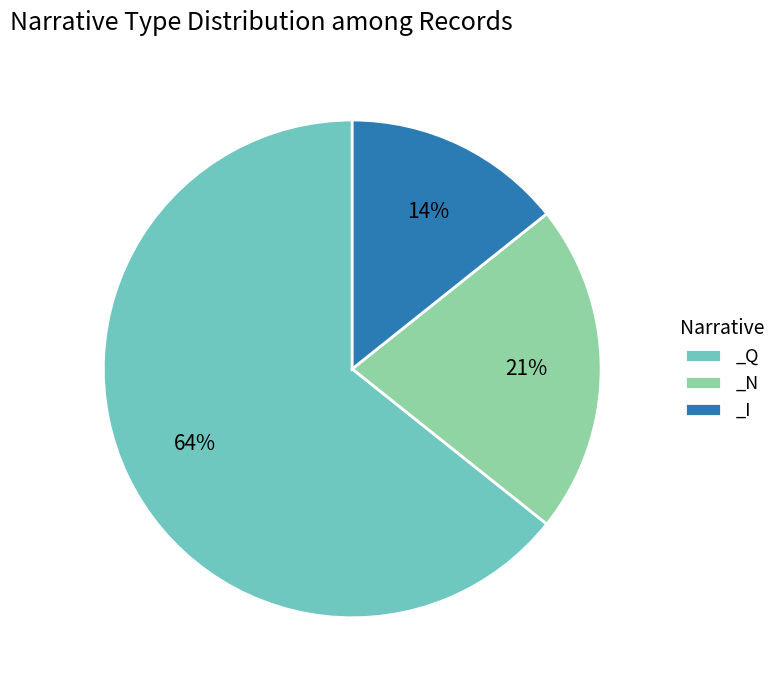

To the nearest percent, what percentage of the pie is _N?

21%